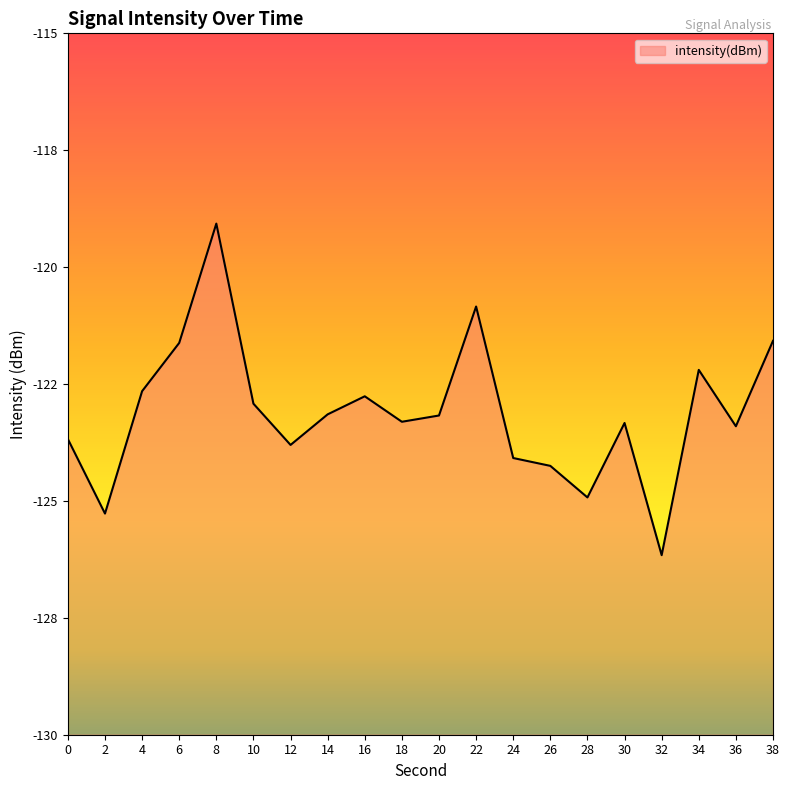

List the labels in order of value, largest first.

8, 22, 38, 6, 34, 4, 16, 10, 14, 20, 18, 30, 36, 0, 12, 24, 26, 28, 2, 32